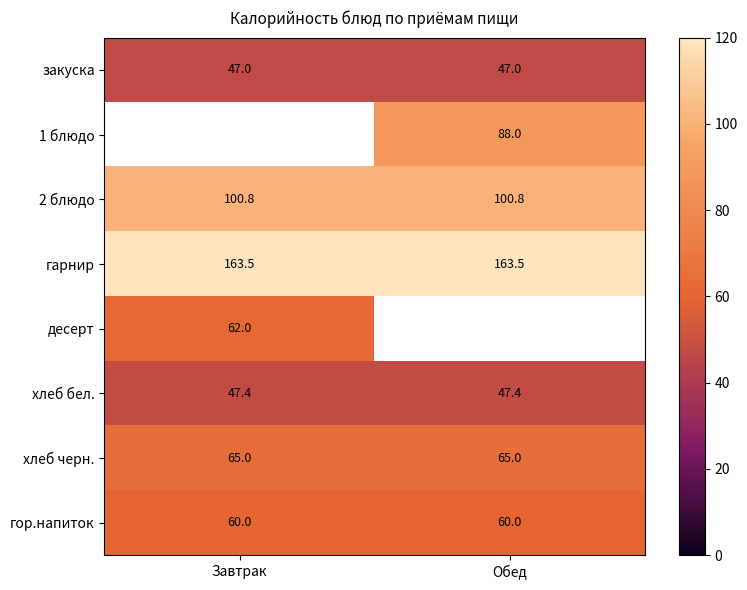

Is the value of хлеб черн. at Обед greater than the value of закуска at Завтрак?

Yes